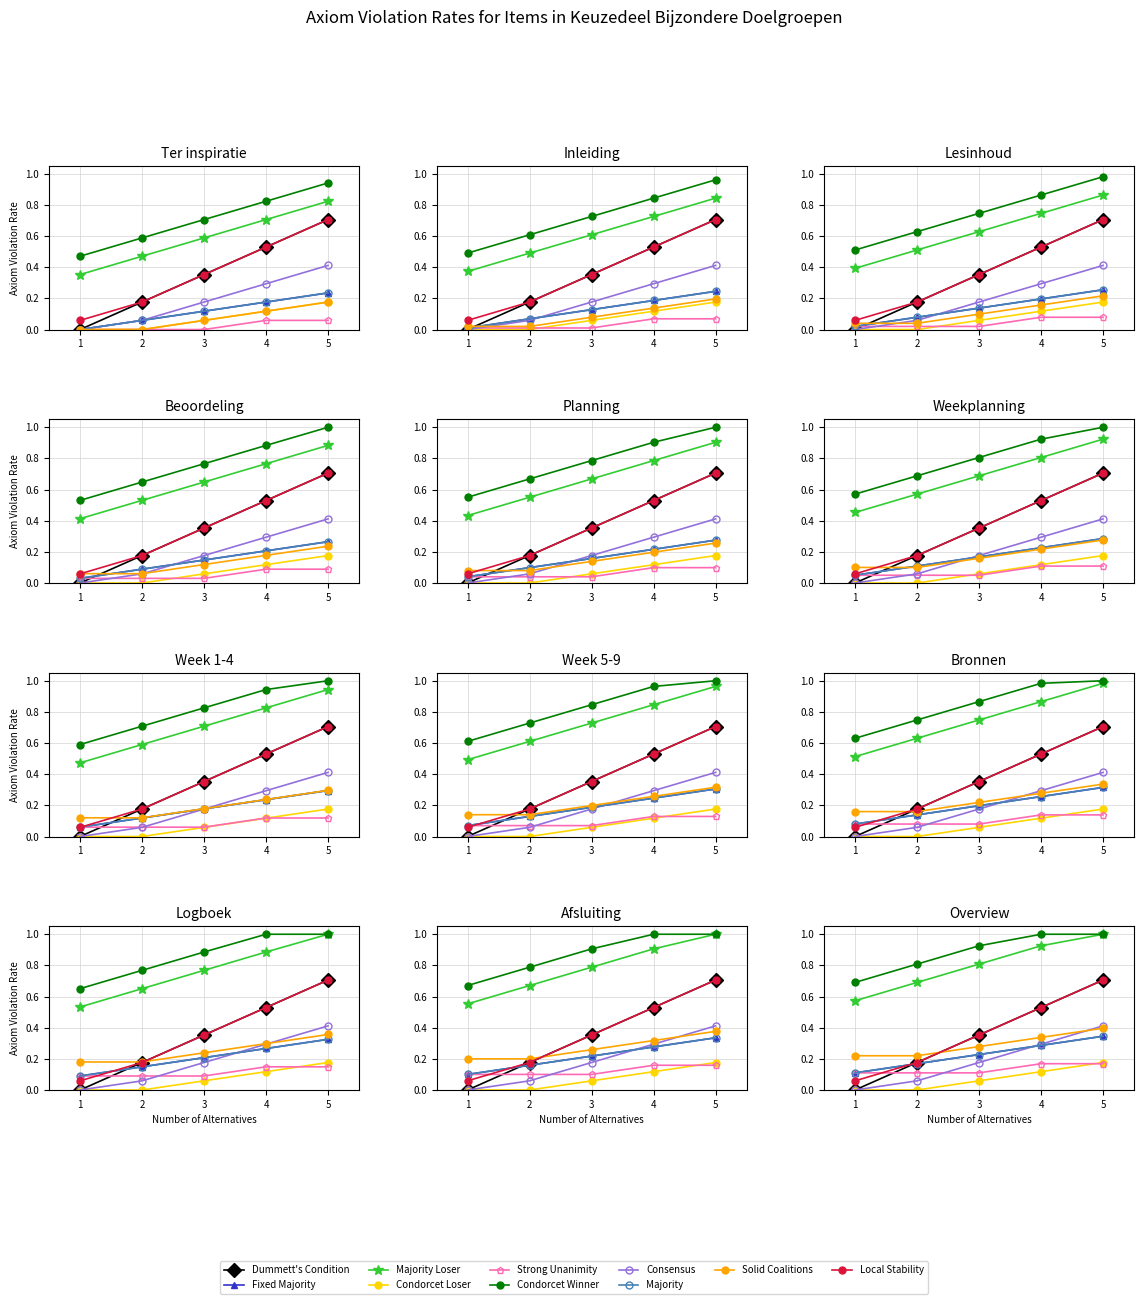

What position from the left is Ter inspiratie?

1